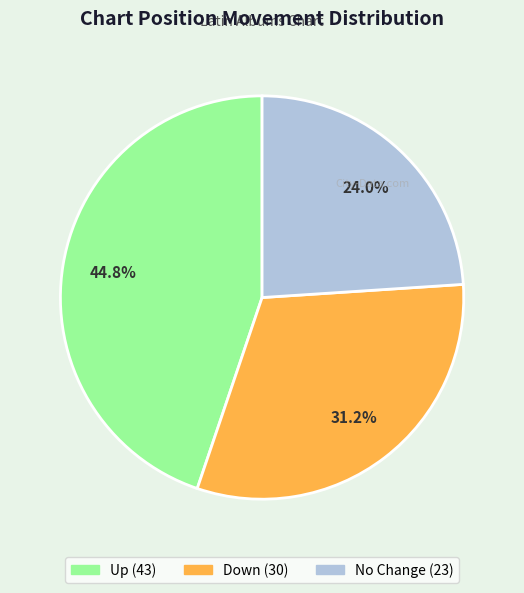

Count the number of slices in the pie.

3